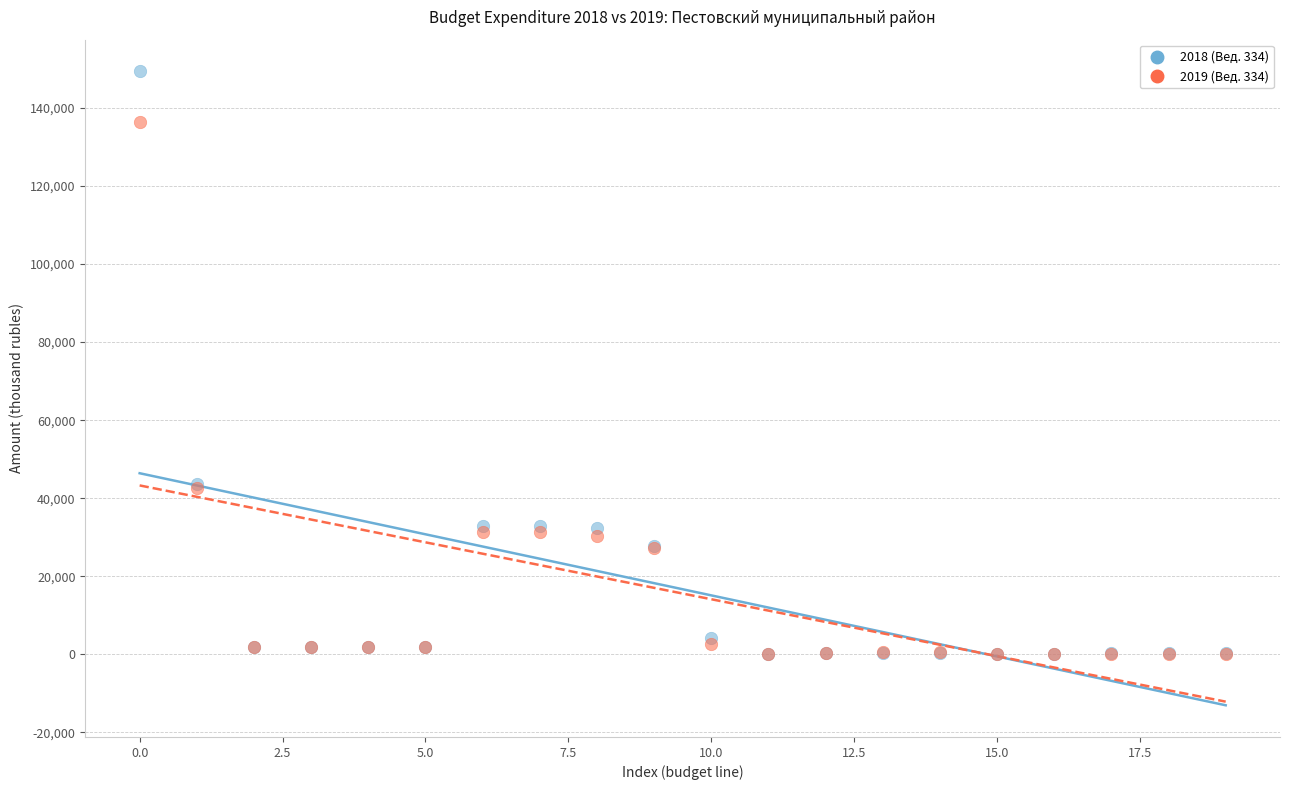

Which series has the largest Y range (max minus min)?

2018 (Вед. 334)